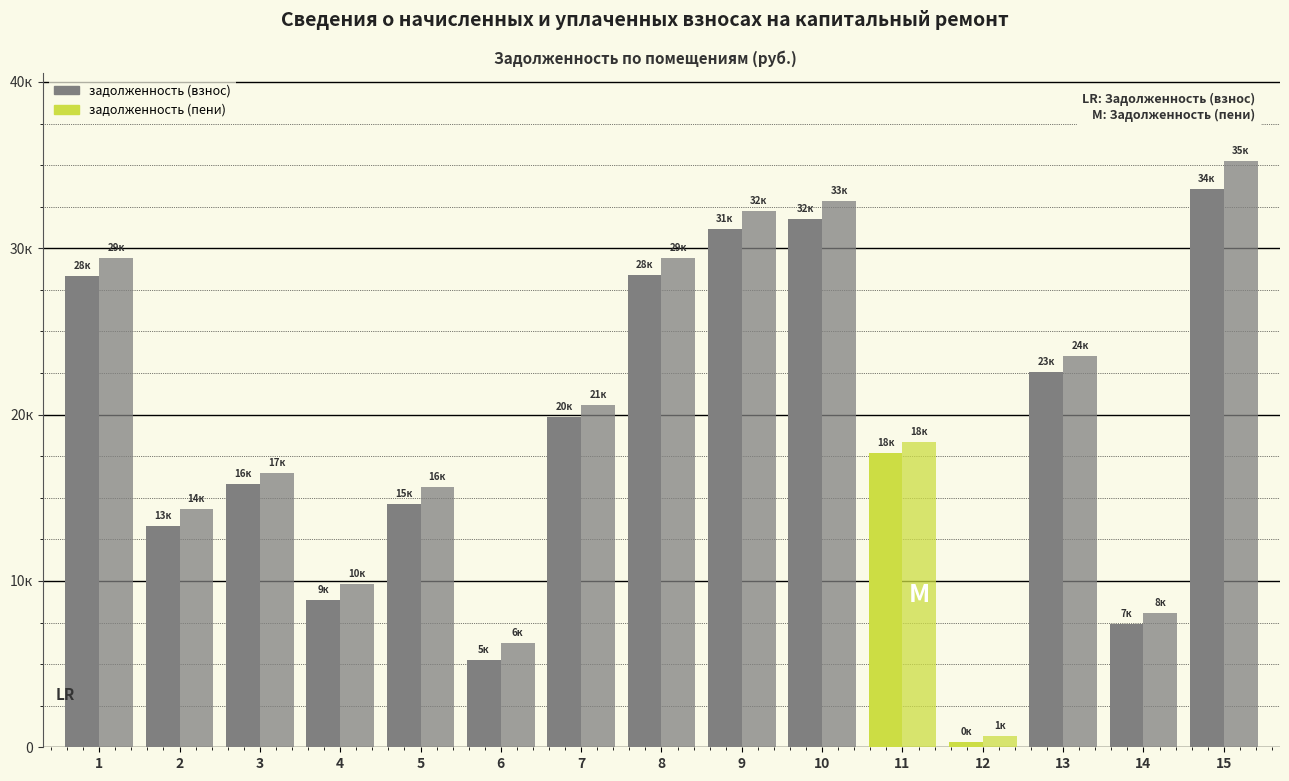

List the series in order of their peak value, highest first.

задолженность (пени), задолженность (взнос)